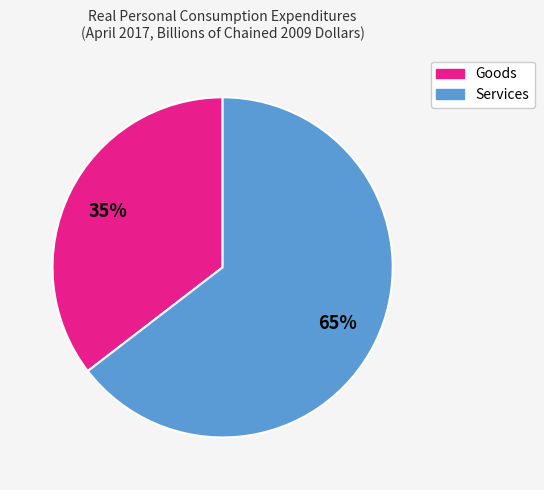

Which category has the biggest portion of the pie?

Services